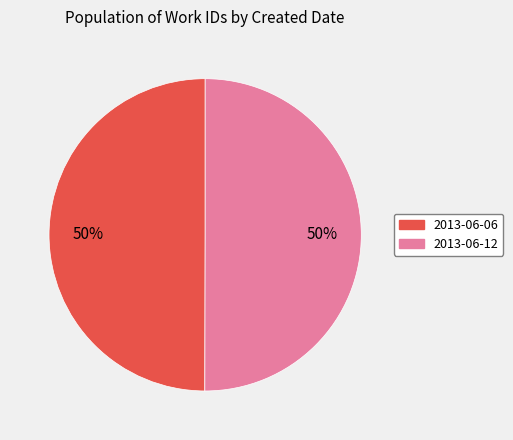

Combined, do 2013-06-06 and 2013-06-12 account for over 50%?

Yes